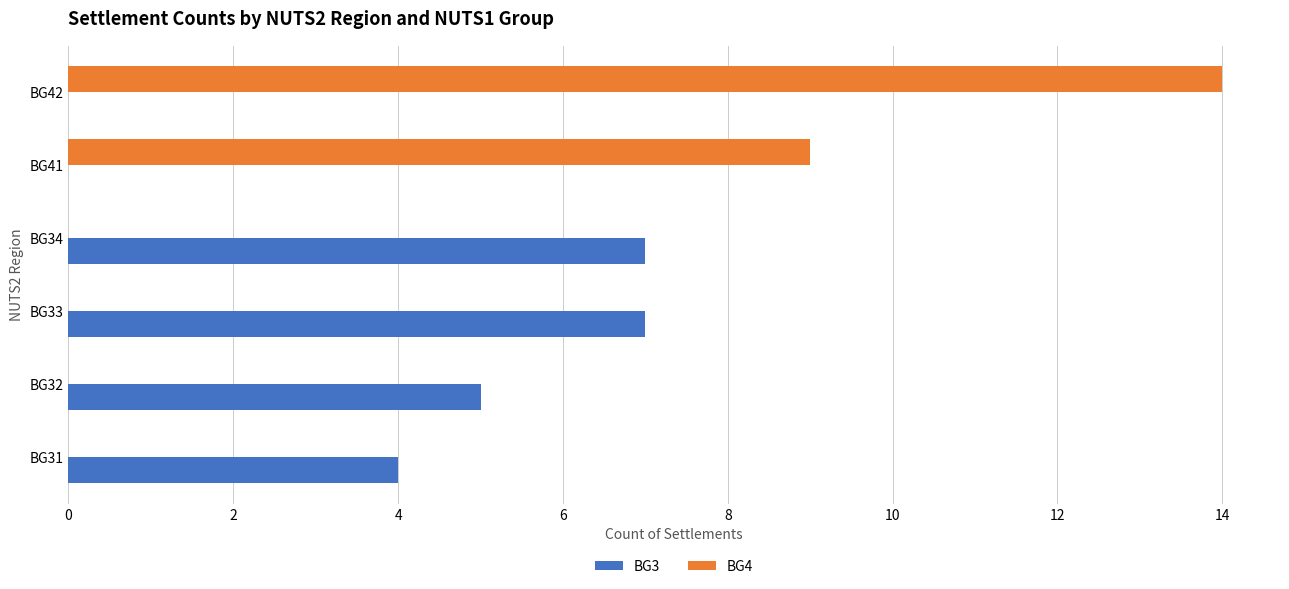

What is the total value across all series at BG41?

9